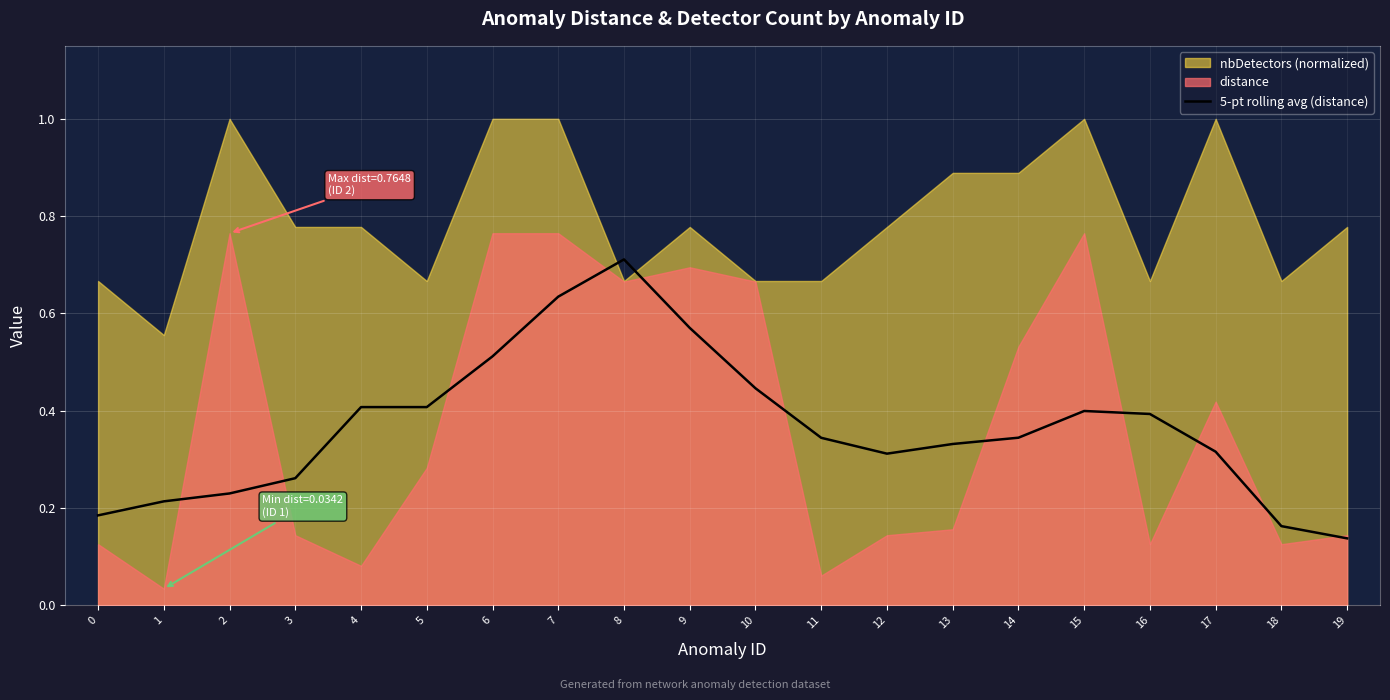

True or false: the data has more than 0 interior local peaks.

True